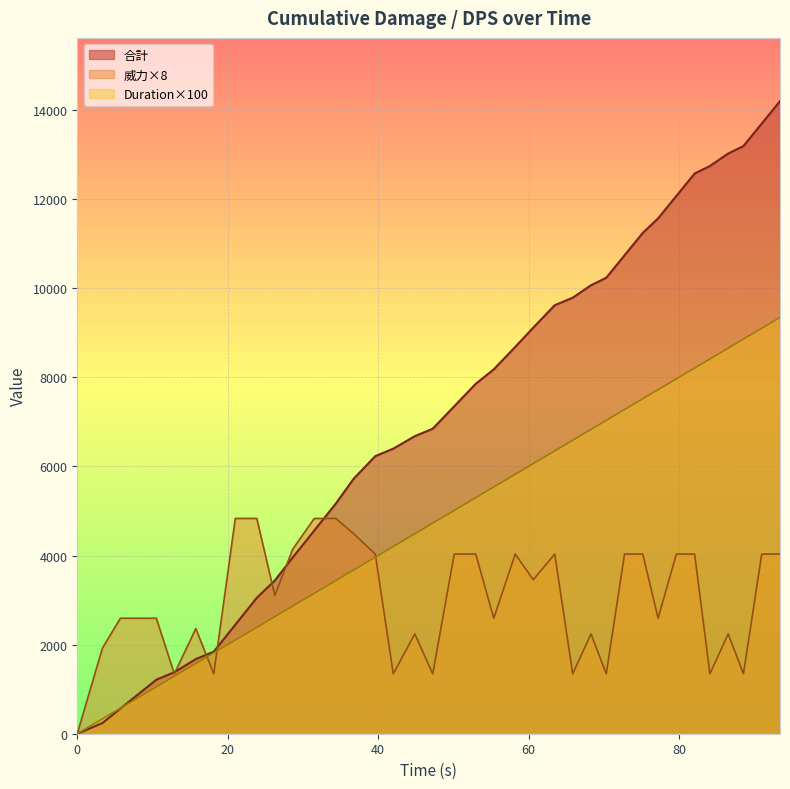

List the series in order of their peak value, highest first.

合計, Duration×100, 威力×8